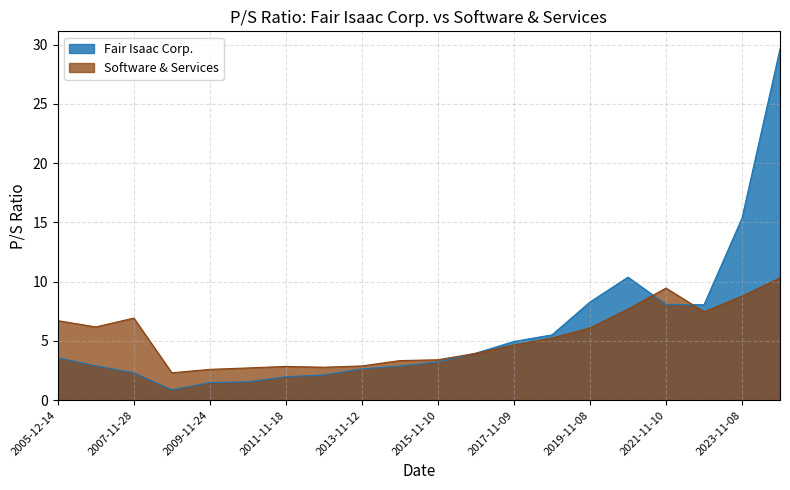

True or false: Fair Isaac Corp. has more than 1 points higher than both neighbors.

False